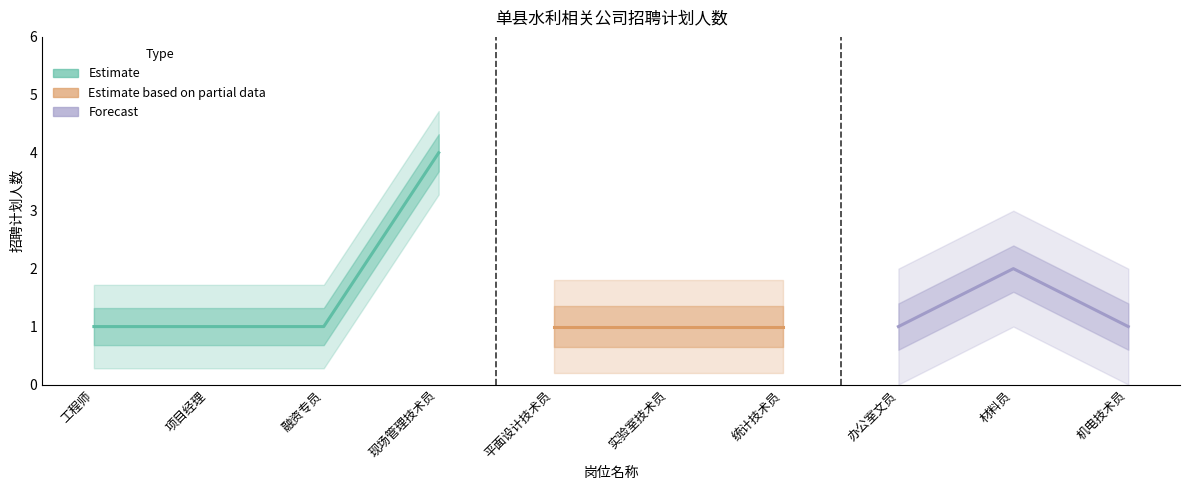

How many points are higher than both their immediate neighbors (excluding endpoints)?

2